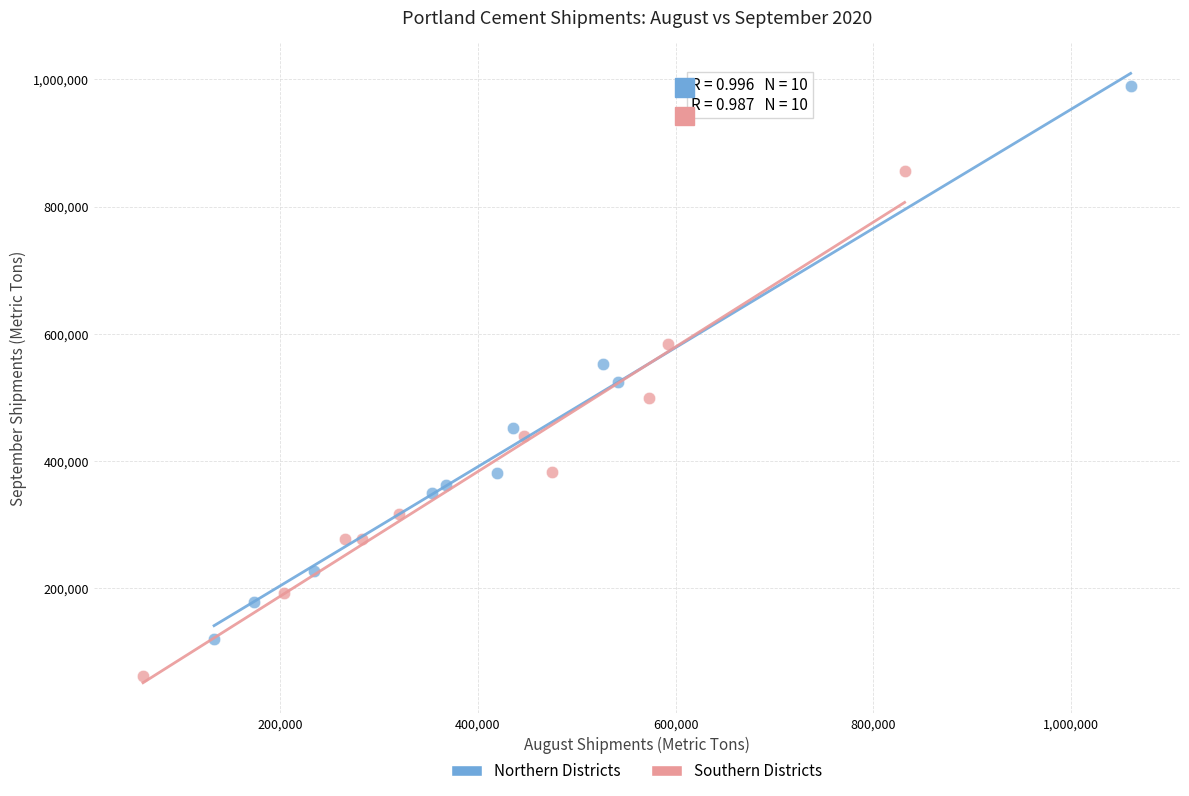

Which series has the largest Y range (max minus min)?

Northern Districts